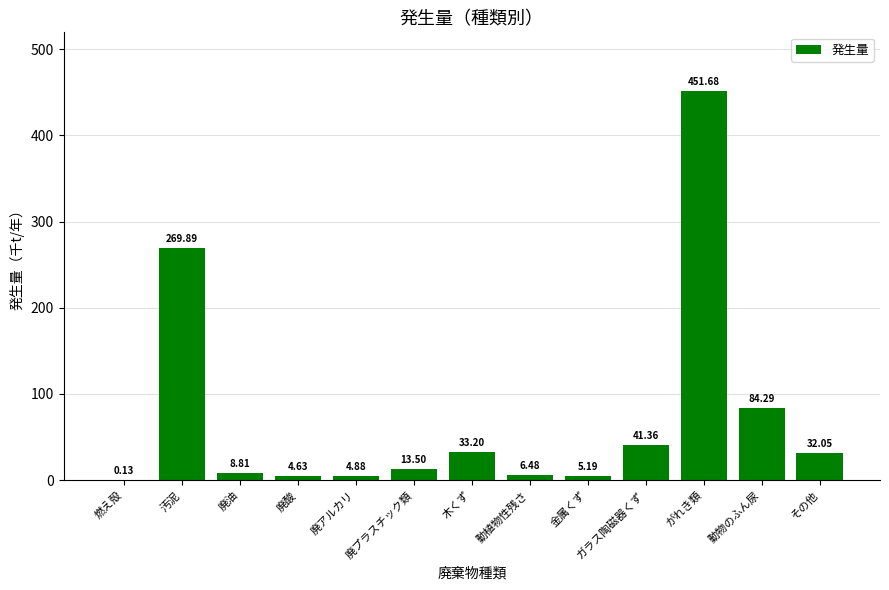

At which label is the value closest to 225?

汚泥